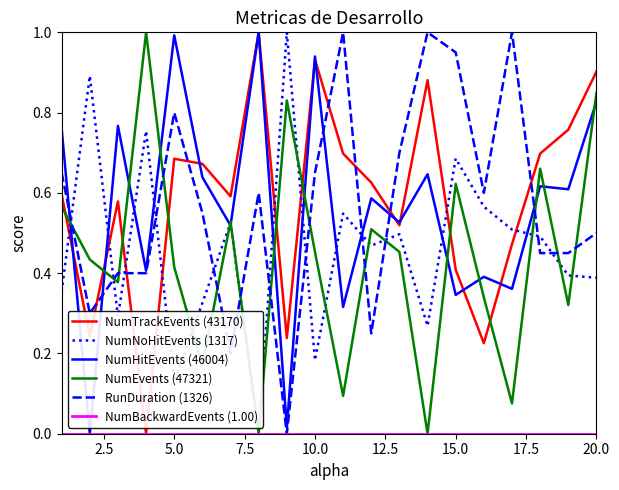

What is the greatest value displayed?

1.0